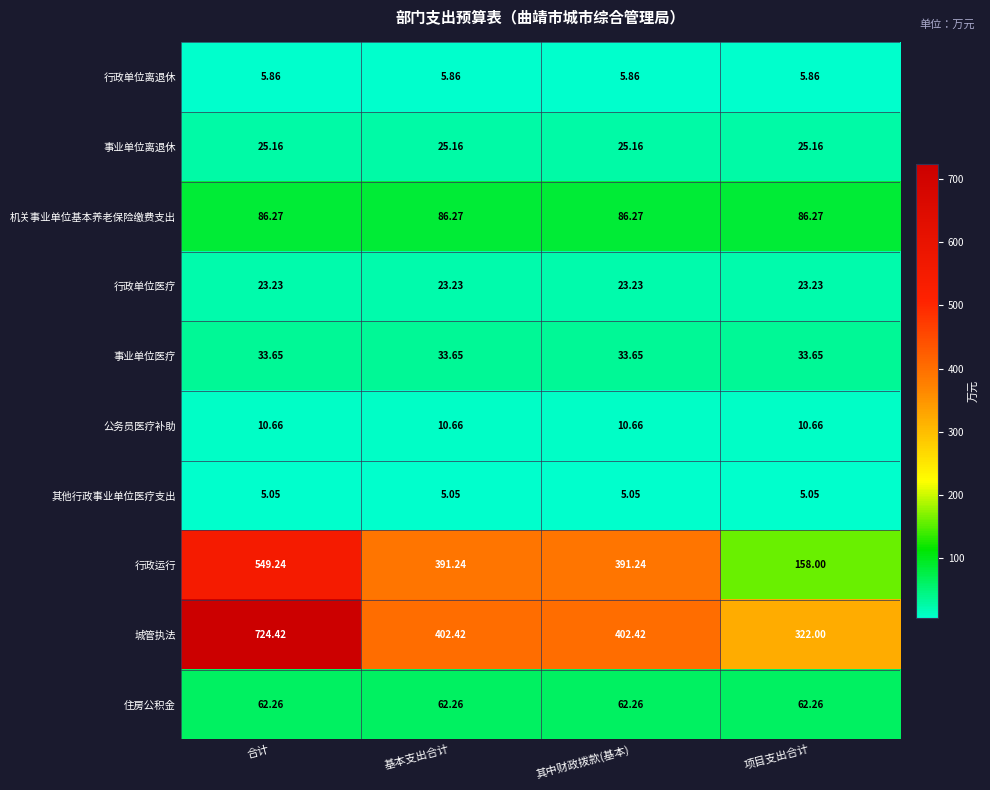

At how many categories does at least one series exceed 358?

3